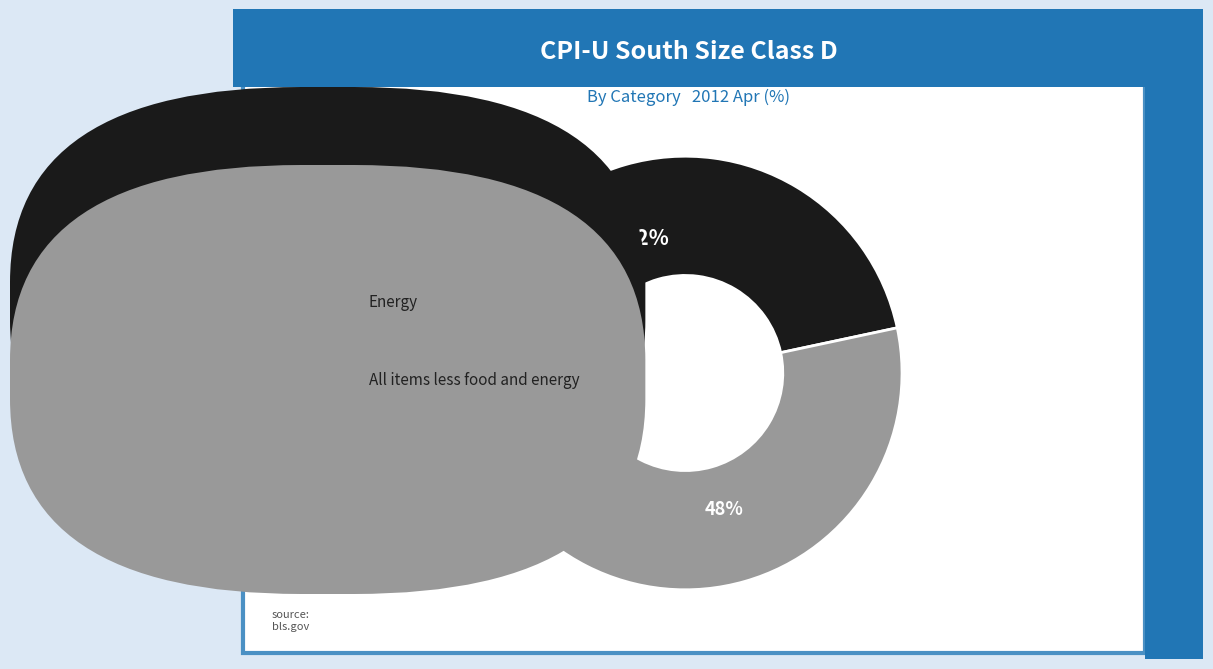

To the nearest percent, what is the difference between the largest and smallest slice percentages?

4%